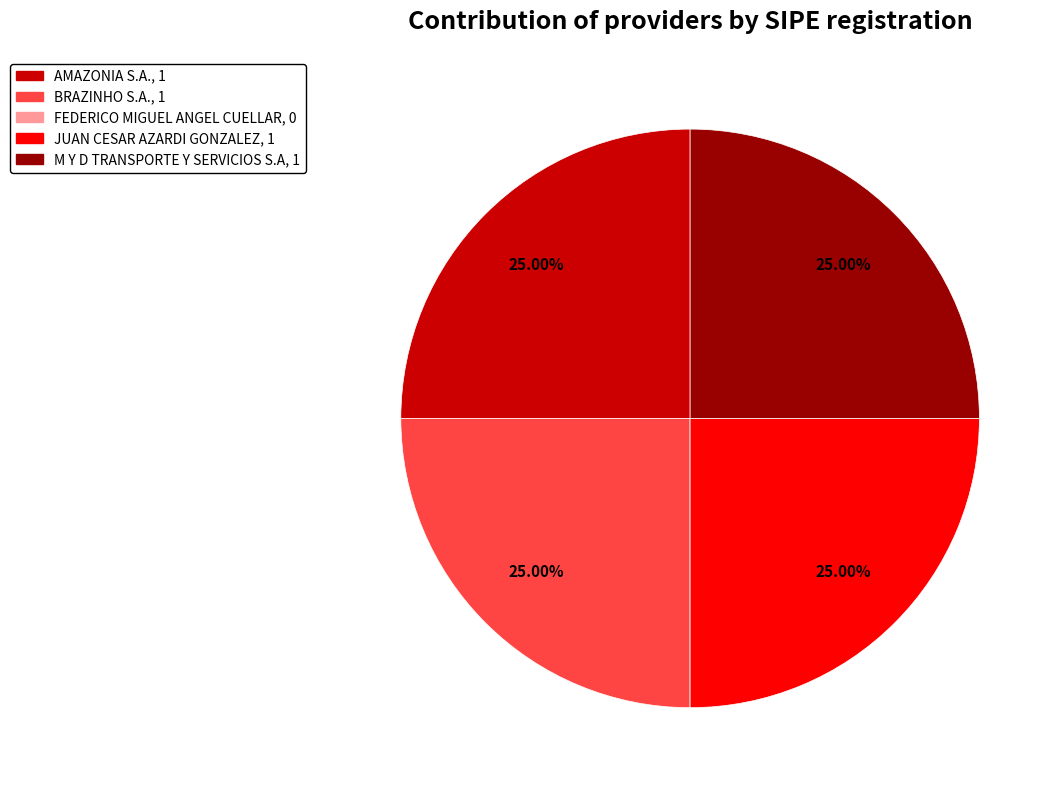

Does any single category account for the majority?

No